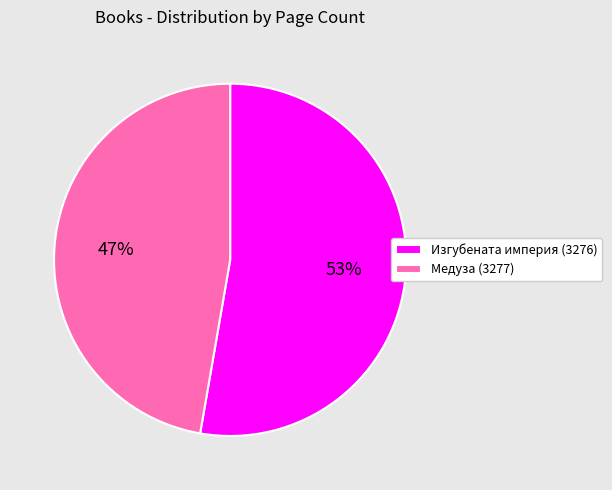

Rank the categories by value from lowest to highest.

Медуза (3277), Изгубената империя (3276)